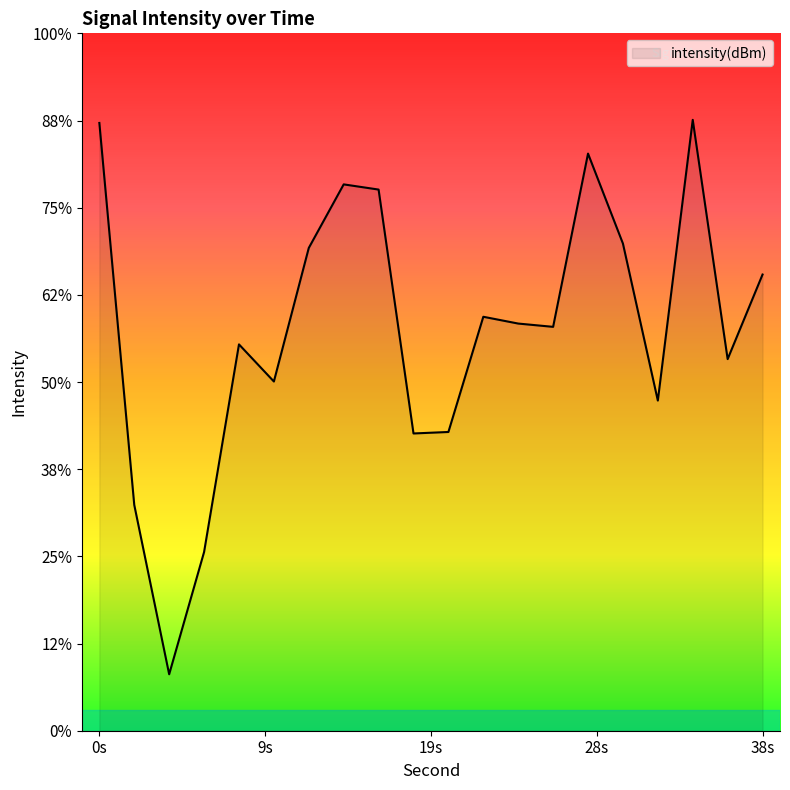

List the labels in order of value, smallest first.

4, 6, 2, 18, 20, 32, 10, 36, 8, 26, 24, 22, 38, 12, 30, 16, 14, 28, 0, 34